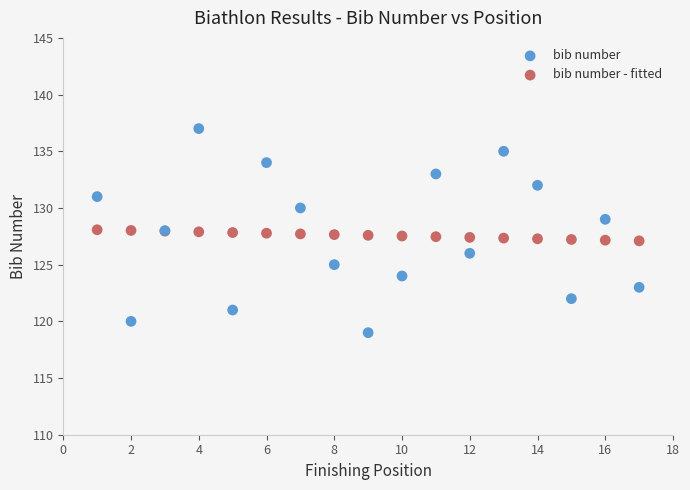

Which series reaches the maximum Y coordinate?

bib number